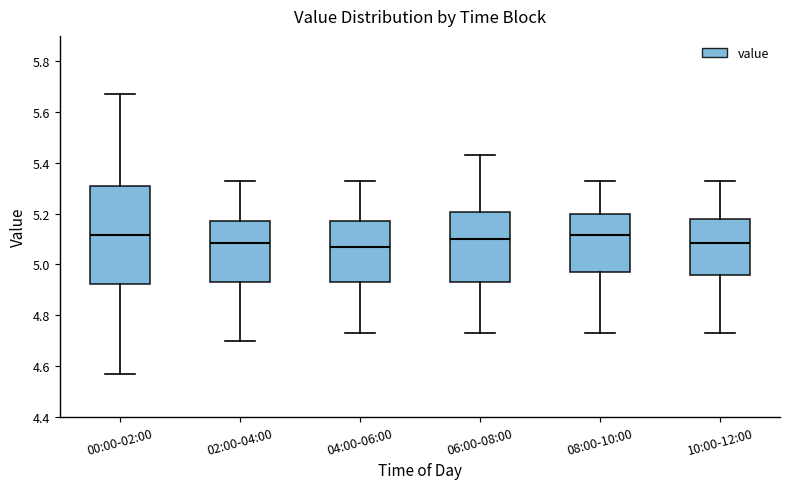

Reading left to right, transcribe this box plot: for each box, give where its median line is, the range the box spans, and where its two whiskers end, as read against the y-axis. The values are not printed on the chart, so give them approximately, as read against the axis.

00:00-02:00: median 5.12, box 4.92 to 5.30, whiskers 4.58 to 5.68
02:00-04:00: median 5.08, box 4.94 to 5.18, whiskers 4.70 to 5.34
04:00-06:00: median 5.08, box 4.94 to 5.18, whiskers 4.74 to 5.34
06:00-08:00: median 5.10, box 4.94 to 5.20, whiskers 4.74 to 5.44
08:00-10:00: median 5.12, box 4.98 to 5.20, whiskers 4.74 to 5.34
10:00-12:00: median 5.08, box 4.96 to 5.18, whiskers 4.74 to 5.34